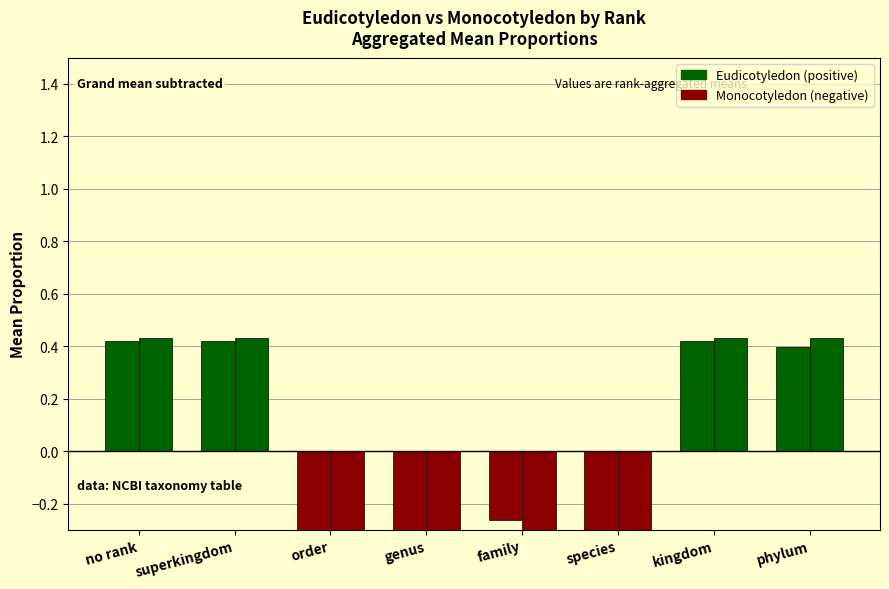

How many data points in Monocotyledon are above 0?

4